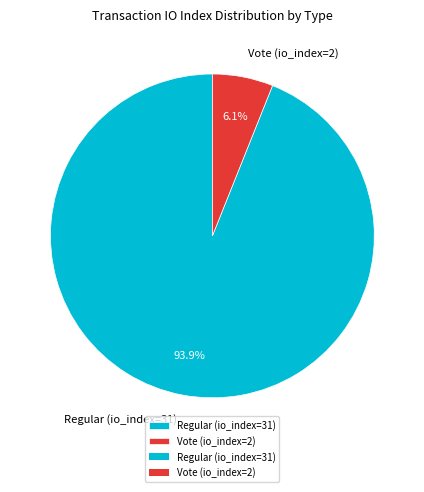

To the nearest percent, what is the combined percentage of Regular (io_index=31) and Vote (io_index=2)?

100%